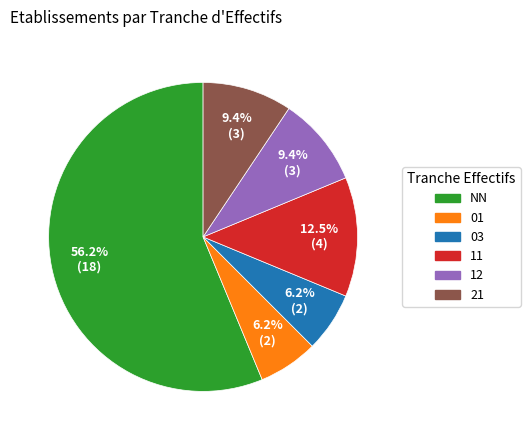

True or false: 01 accounts for 20% of the total.

False